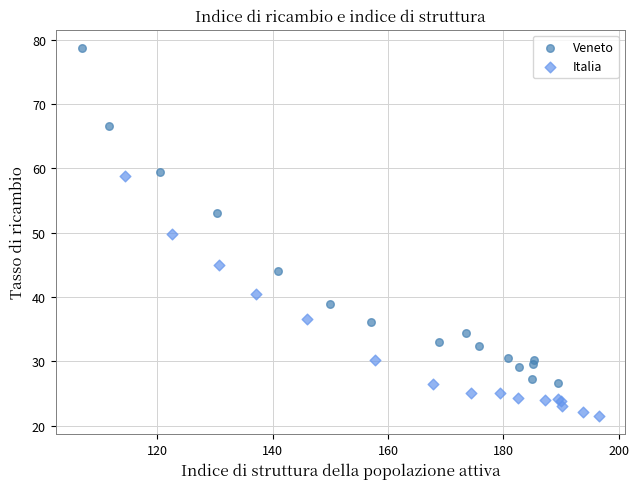

Which series reaches the minimum Y coordinate?

Italia